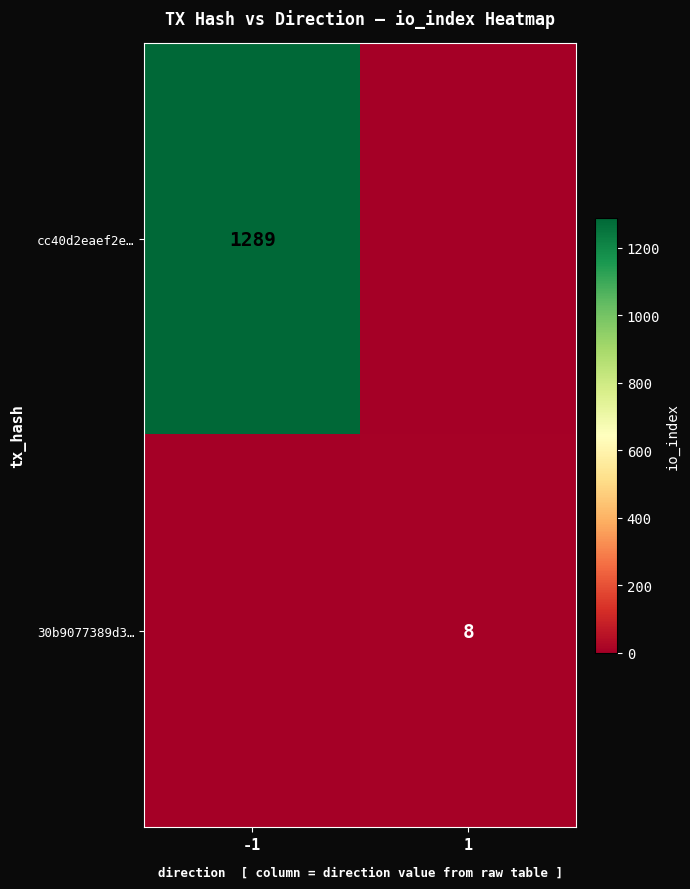

Is it true that 30b9077389d3… equals 8 at 1?

True